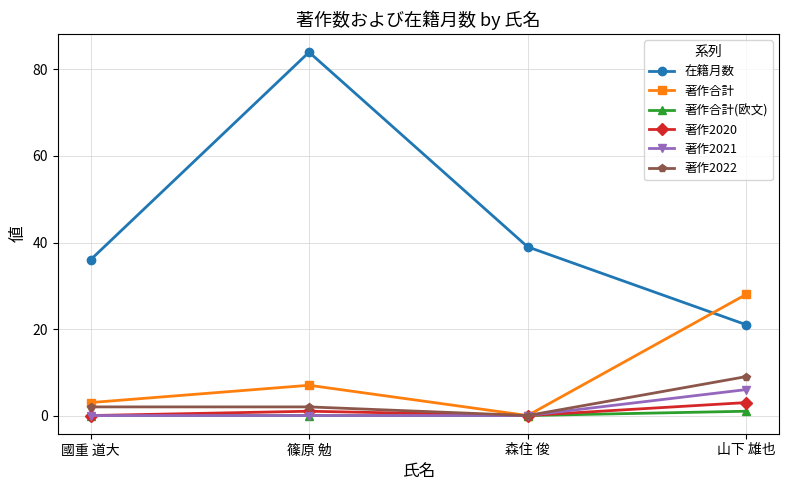

What is the greatest value displayed?

84